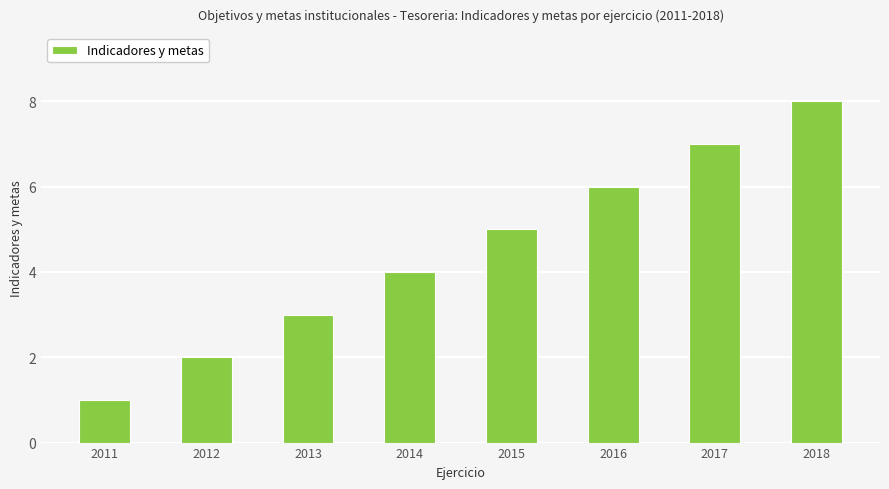

What is the greatest value displayed?

8